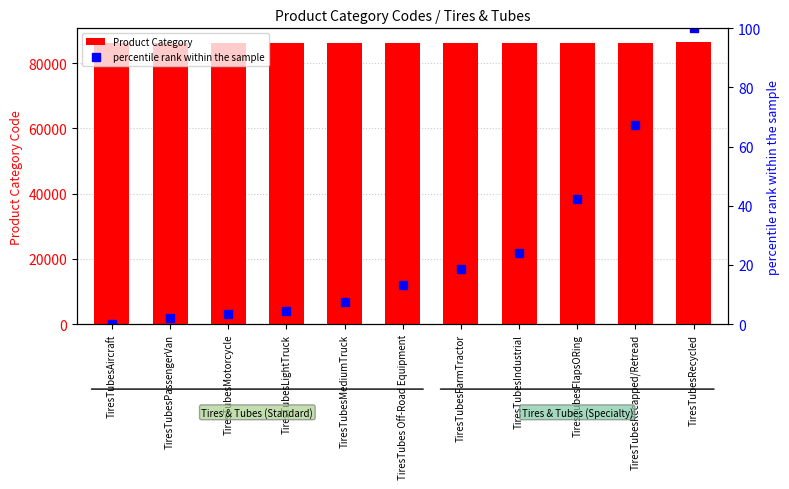

Between TiresTubesPassengerVan and TiresTubesFarmTractor, which is larger?

TiresTubesFarmTractor